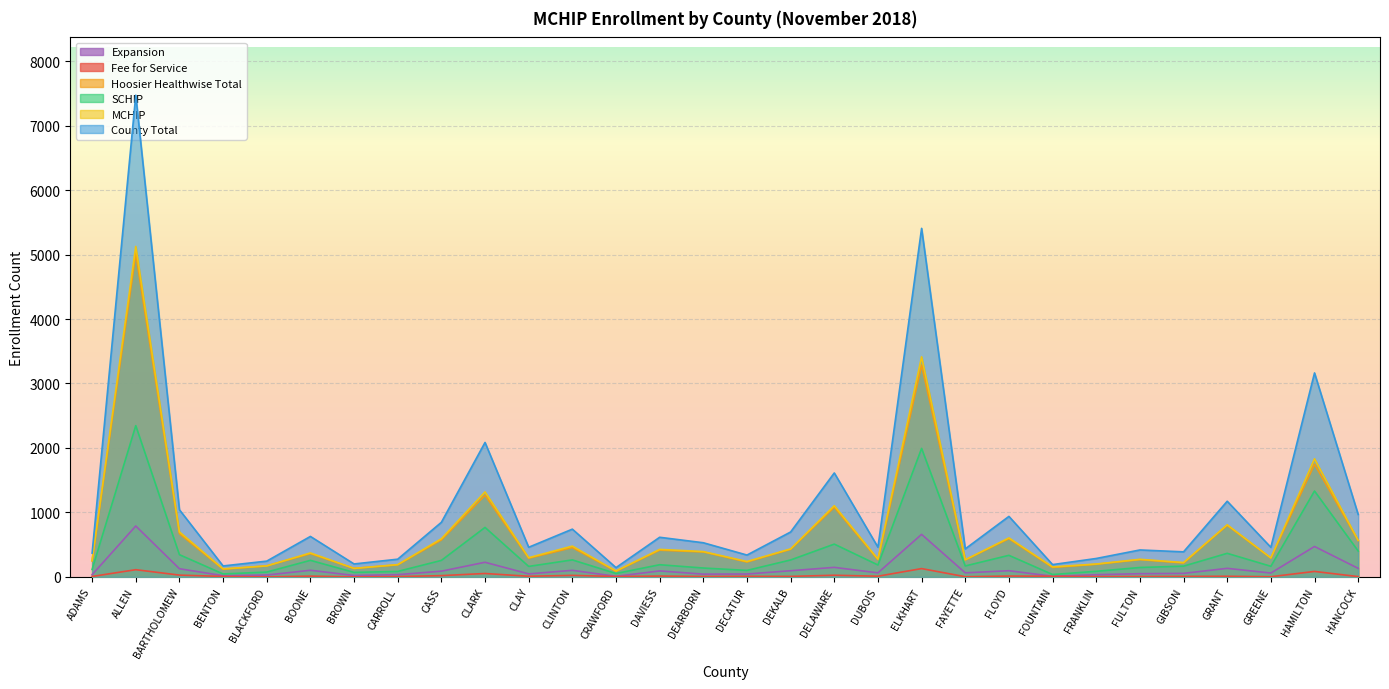

The MCHIP series shows 604 at FLOYD. True or false?

True